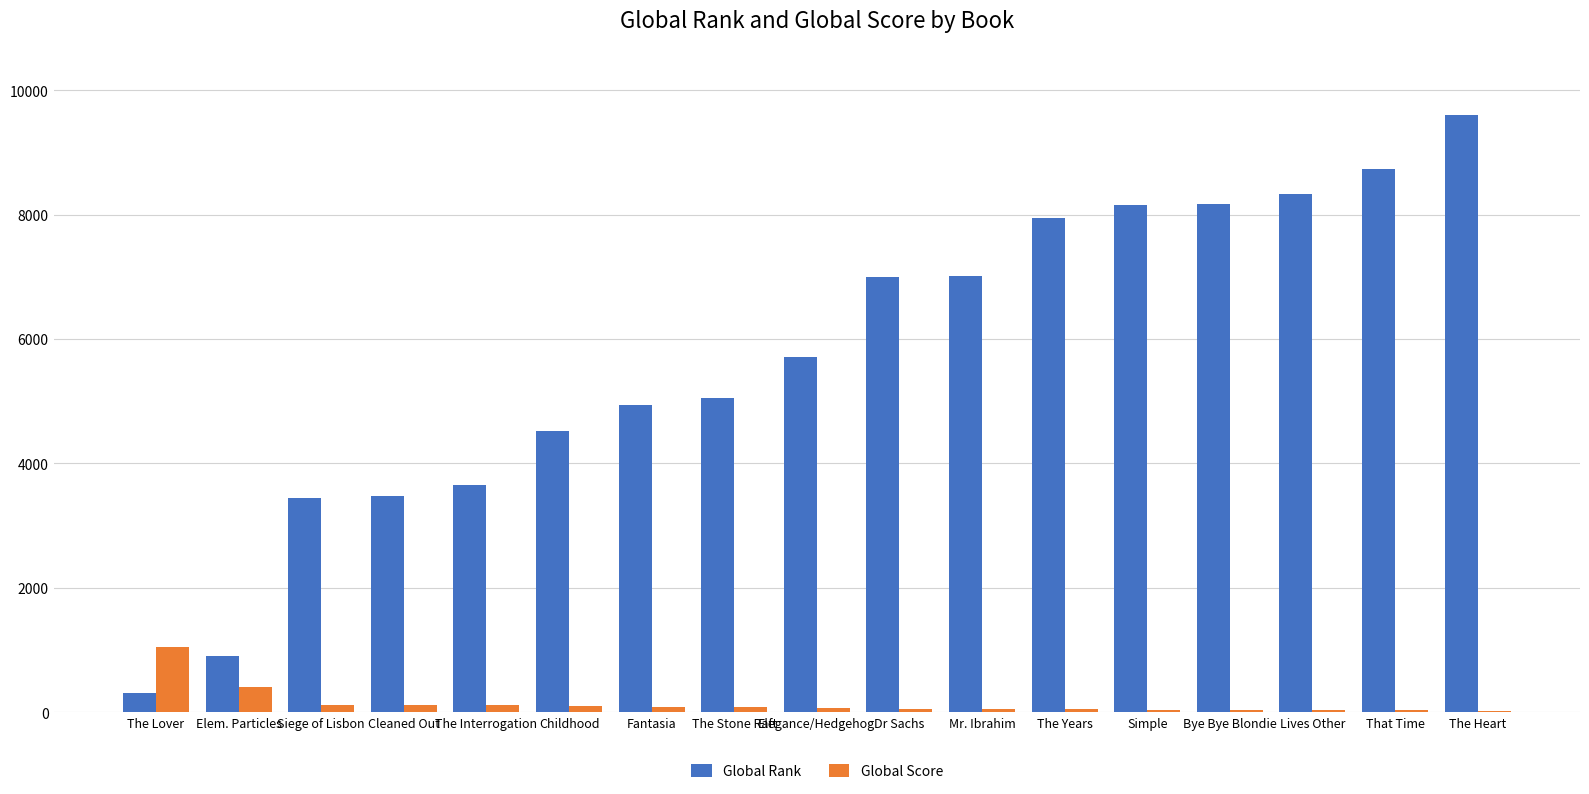

What is the sum of all Global Score values?

2426